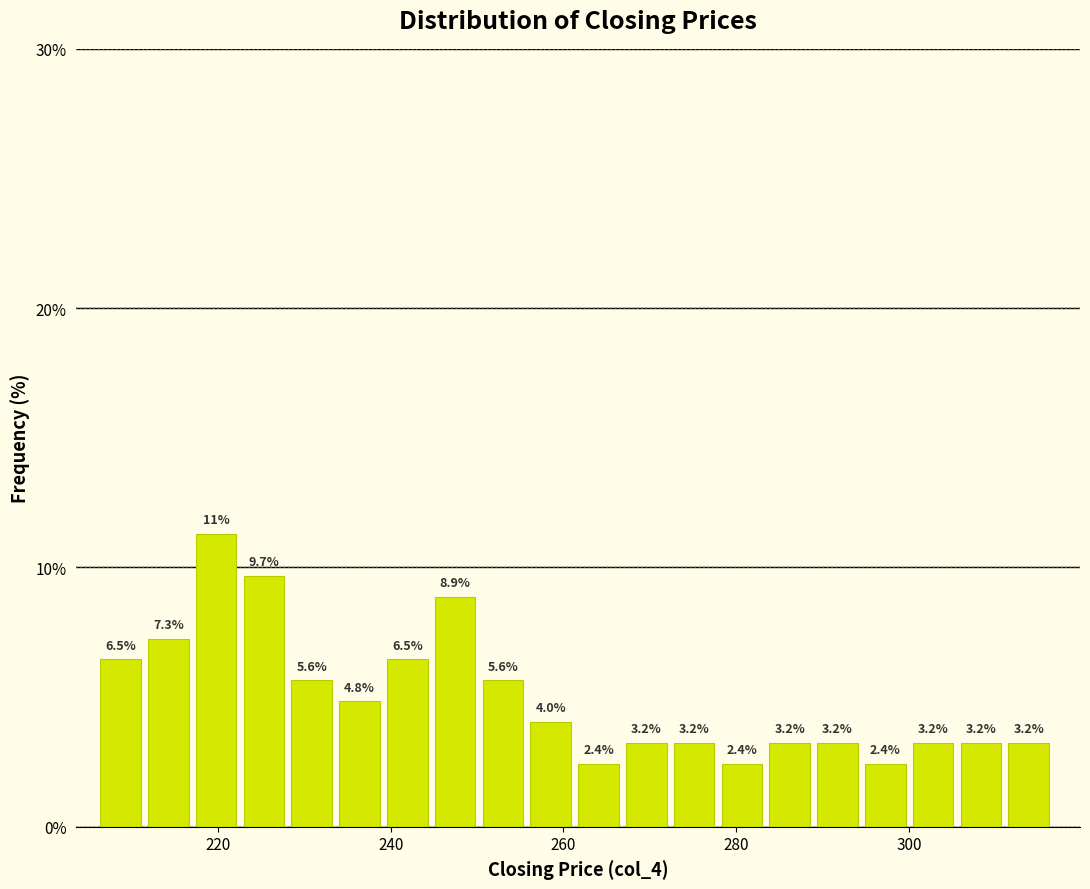

Read against the x-axis, roughly where is the centre of the tallest bar?

220